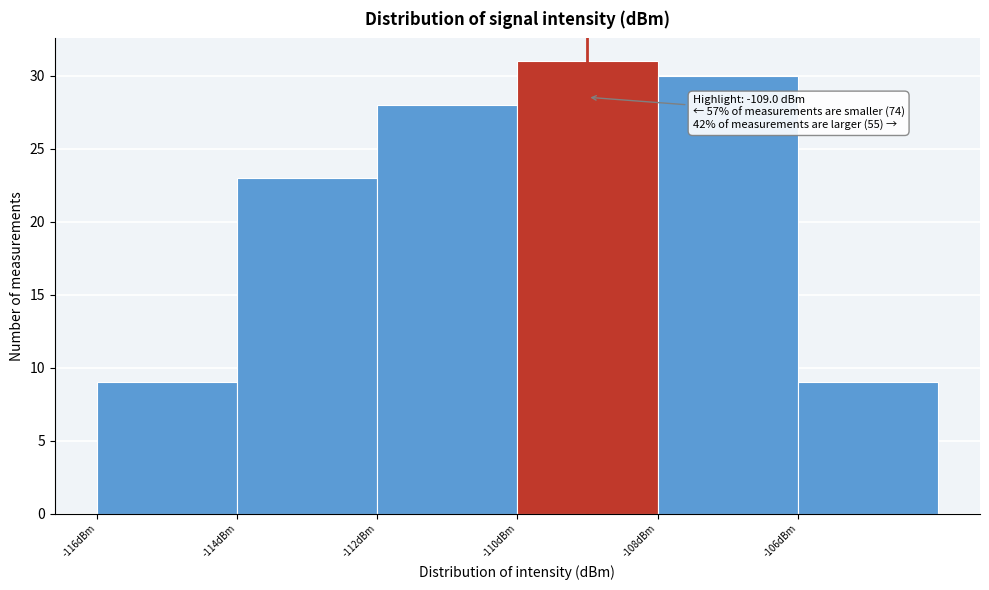

Over which range of the x-axis is the bar tallest?

-110 to -108